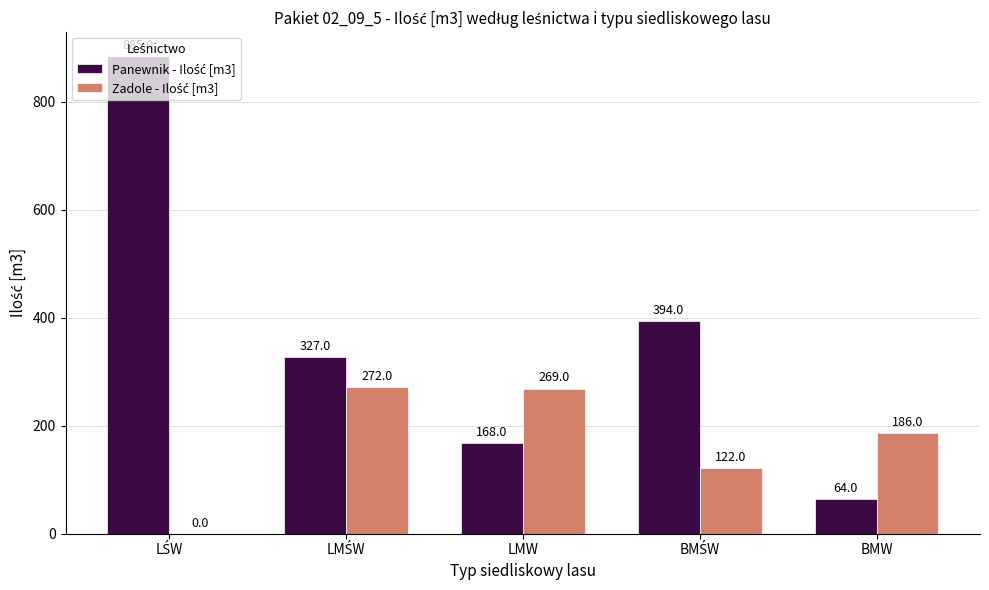

At which category is the sum across all series the highest?

LŚW